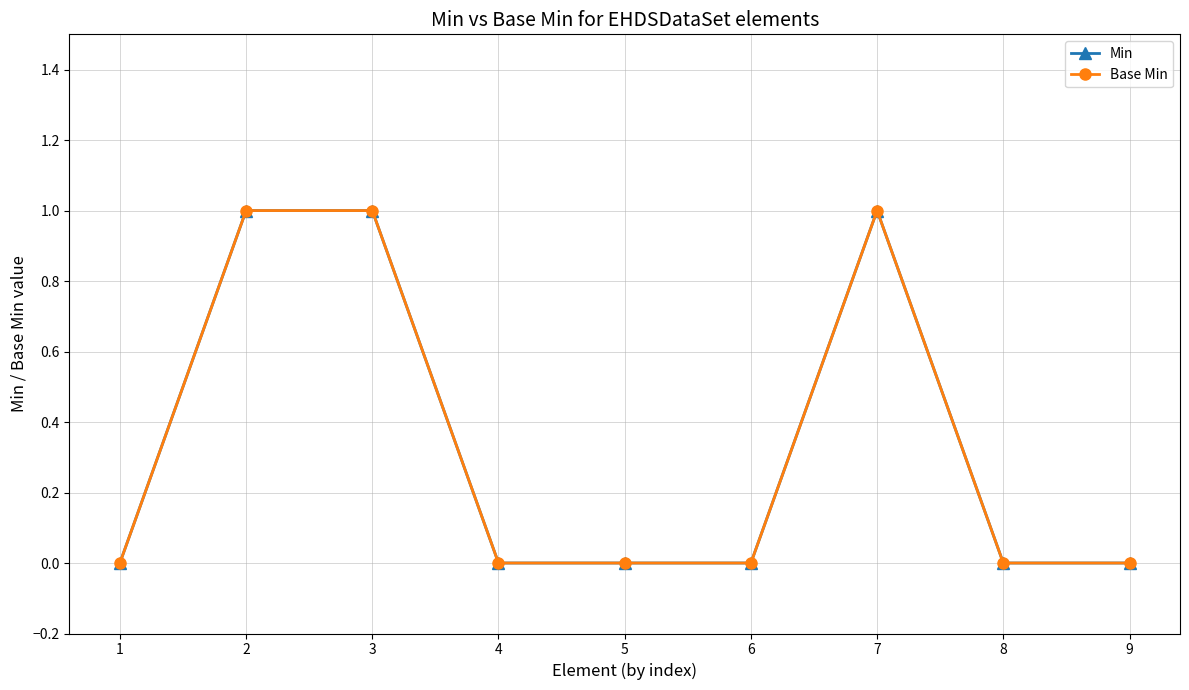

Is this an area chart (filled region under the line)?

No